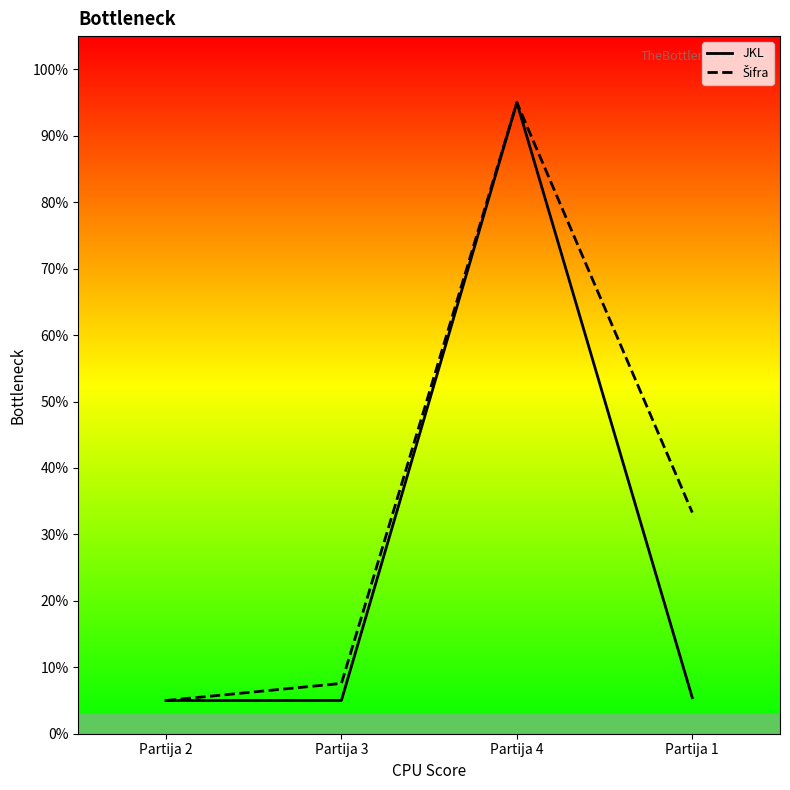

True or false: JKL and Šifra intersect in this chart.

False